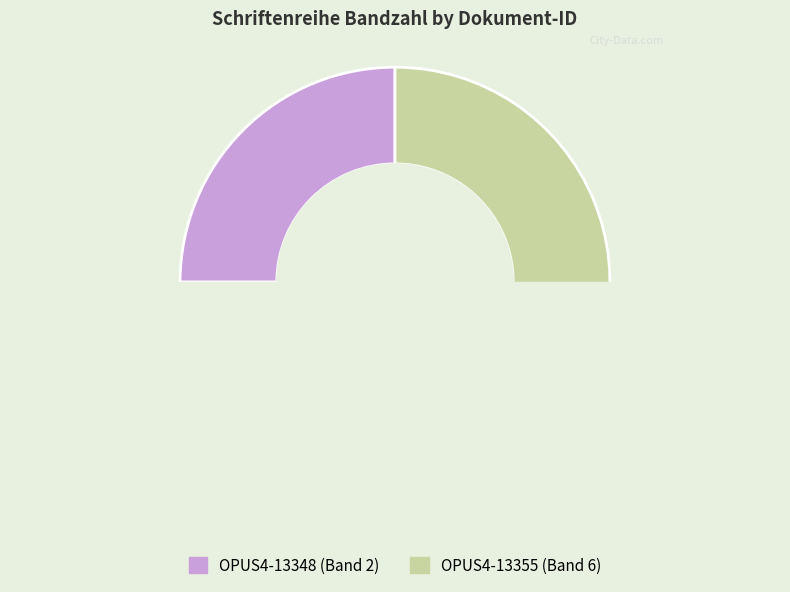

Does OPUS4-13348 account for over 50% of the chart?

No